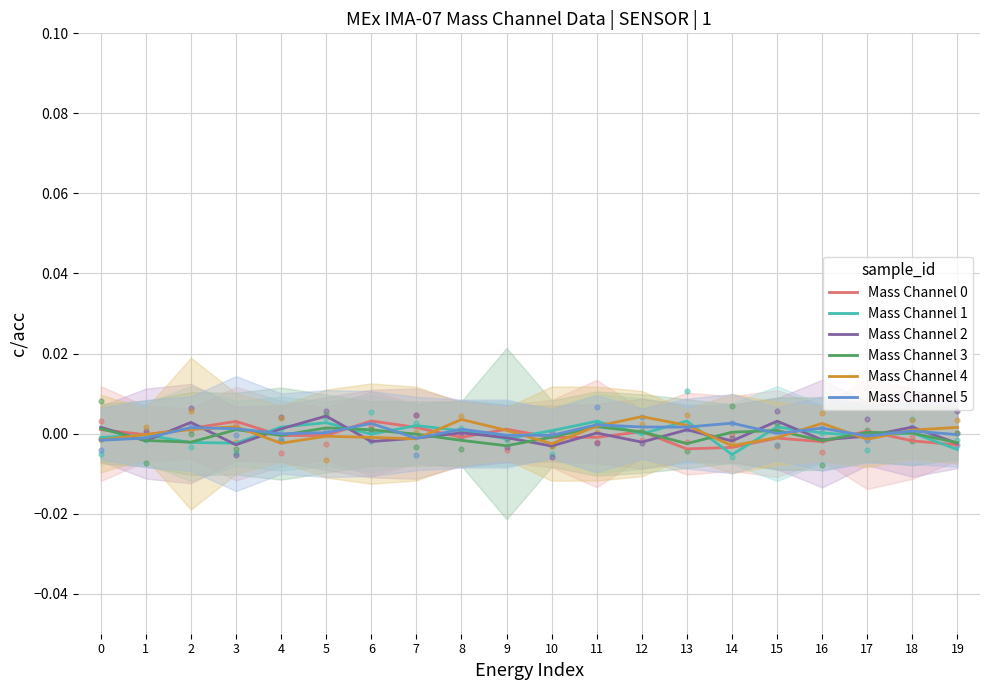

Which series has the widest spread of Y values?

Mass Channel 1